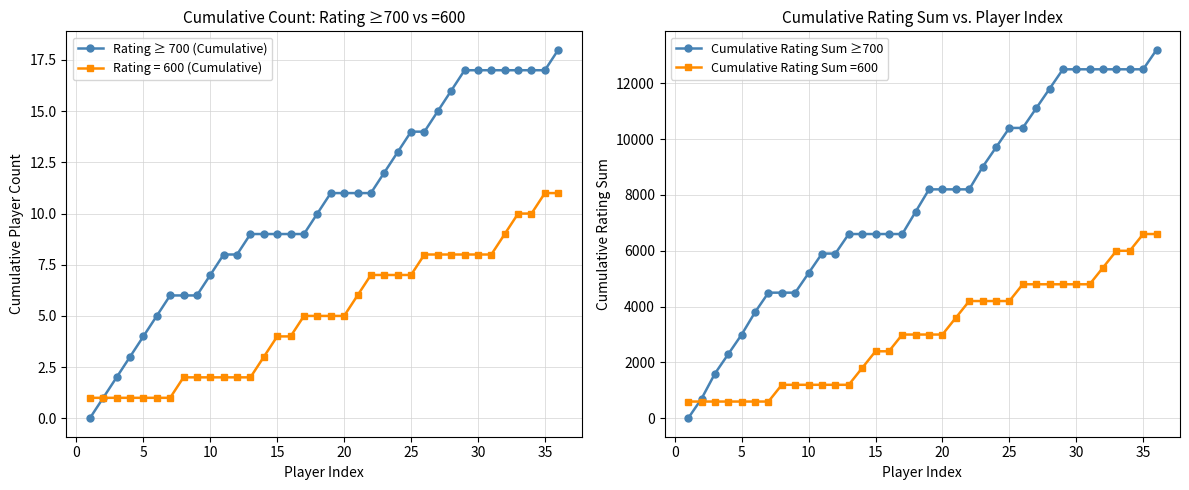

What is the maximum value for Rating = 600 (Cumulative)?

11